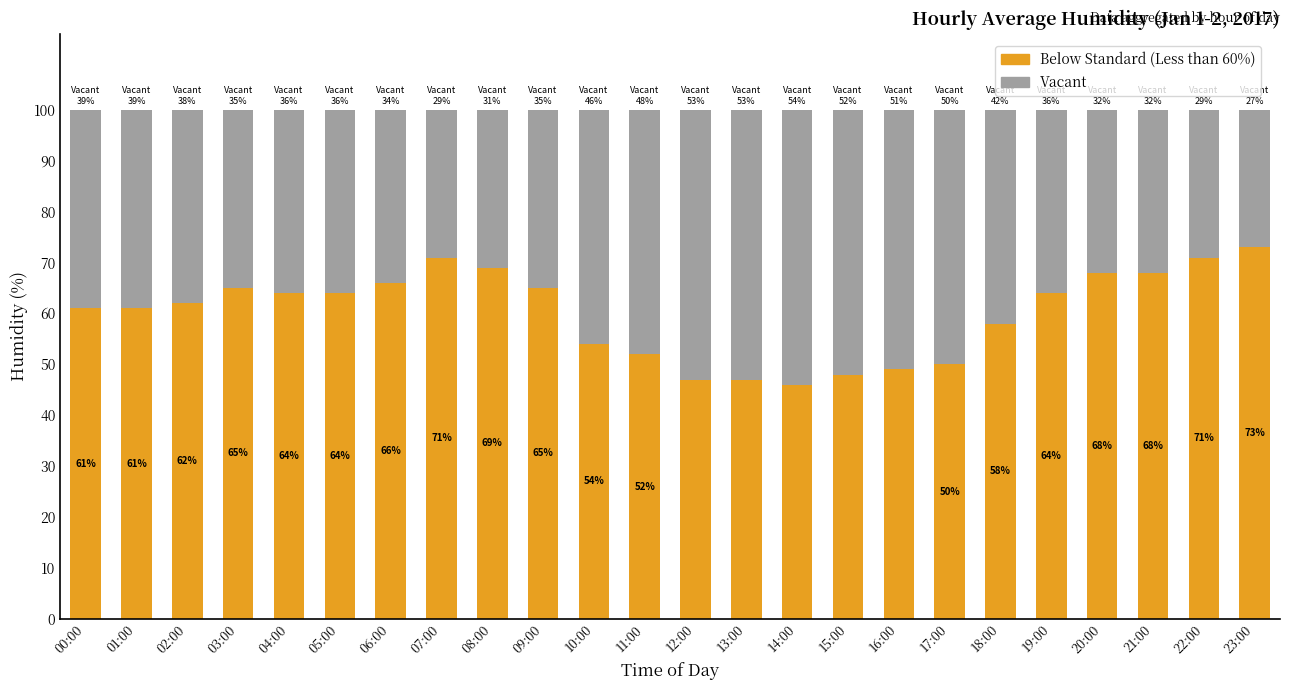

Is it true that Below Standard (Less than 60%) equals 61 at 00:00?

True